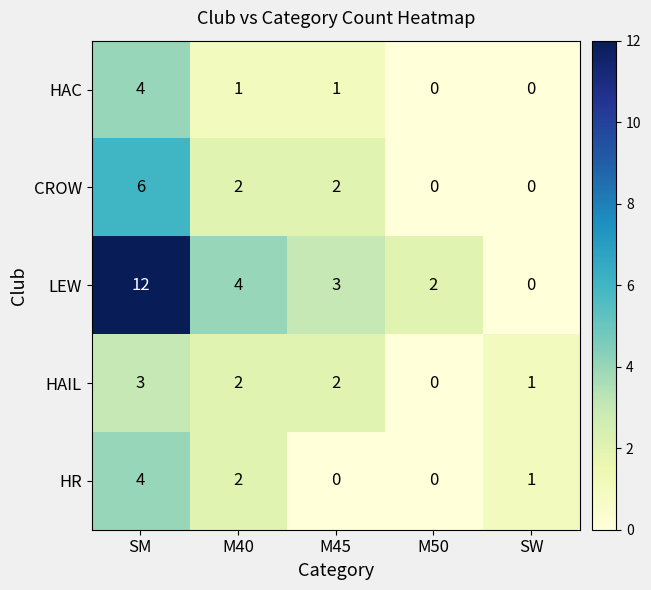

Between SM and SW, which series saw the biggest shift?

LEW